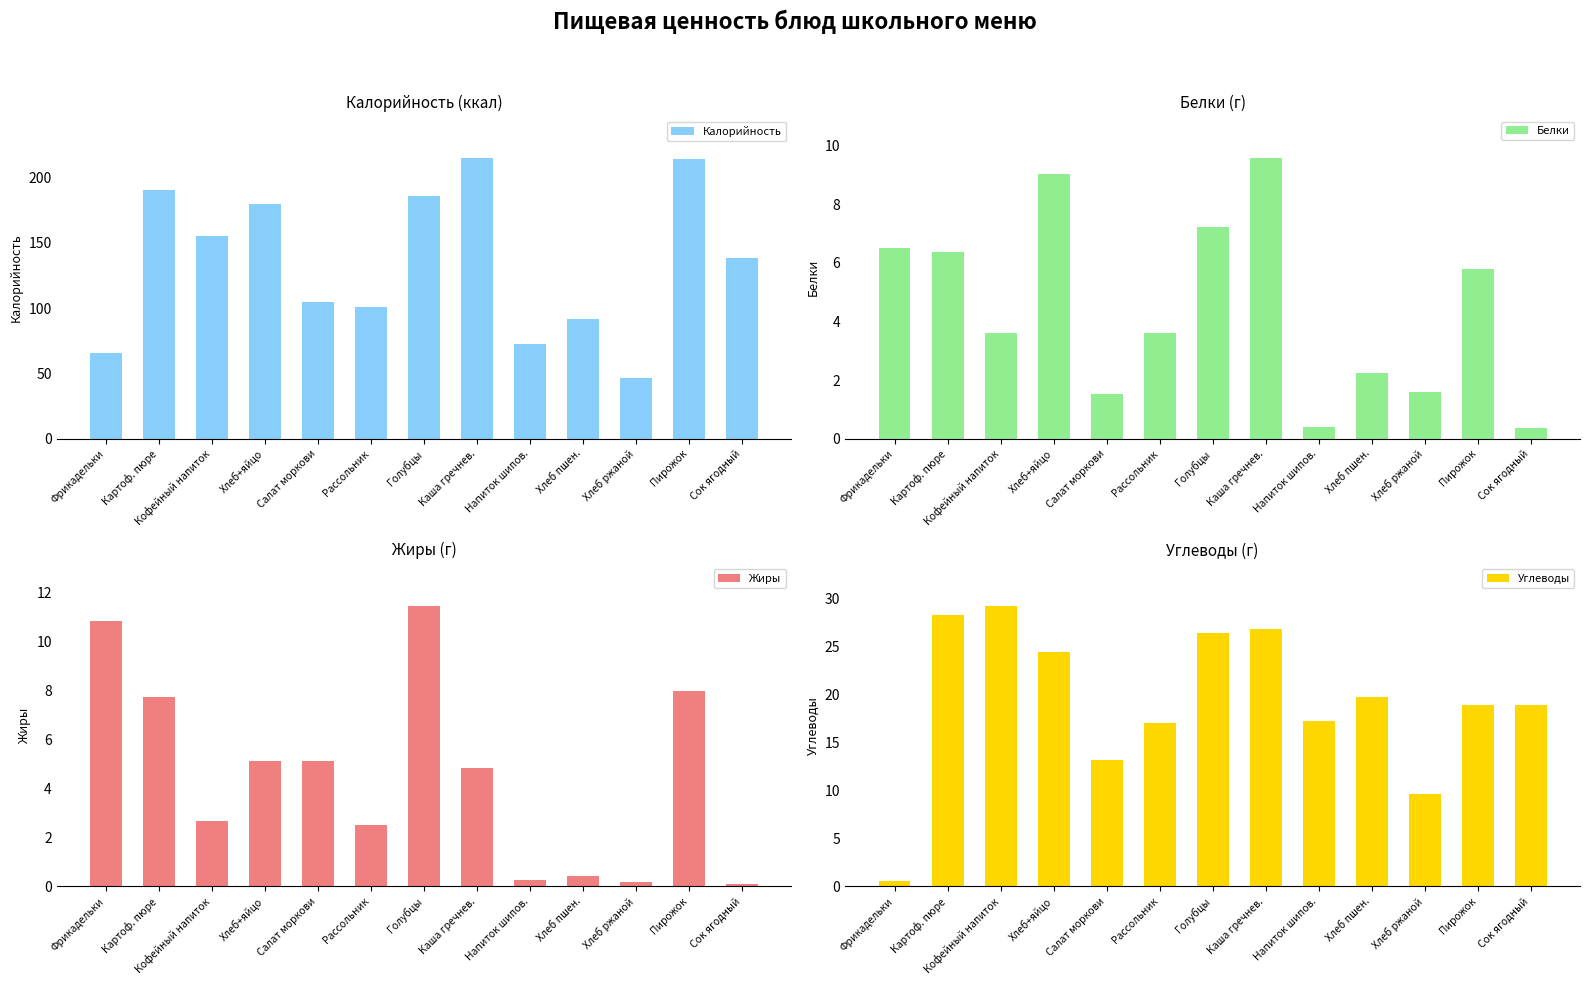

Which series has the largest range (max minus min)?

Калорийность